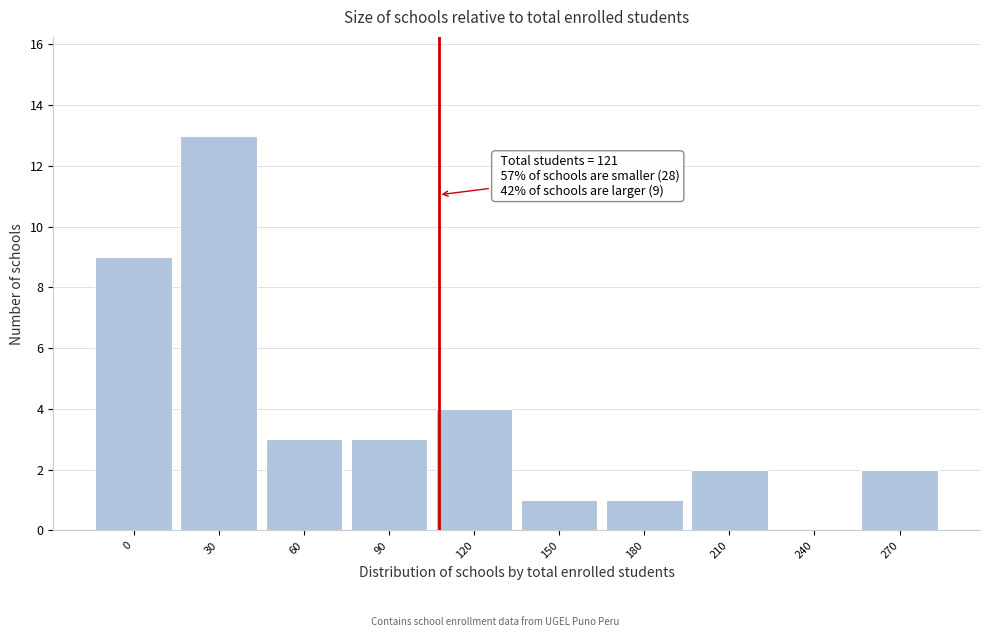

Reading right to left, extract all data points from this chart.

270=2	240=0	210=2	180=1	150=1	120=4	90=3	60=3	30=13	0=9